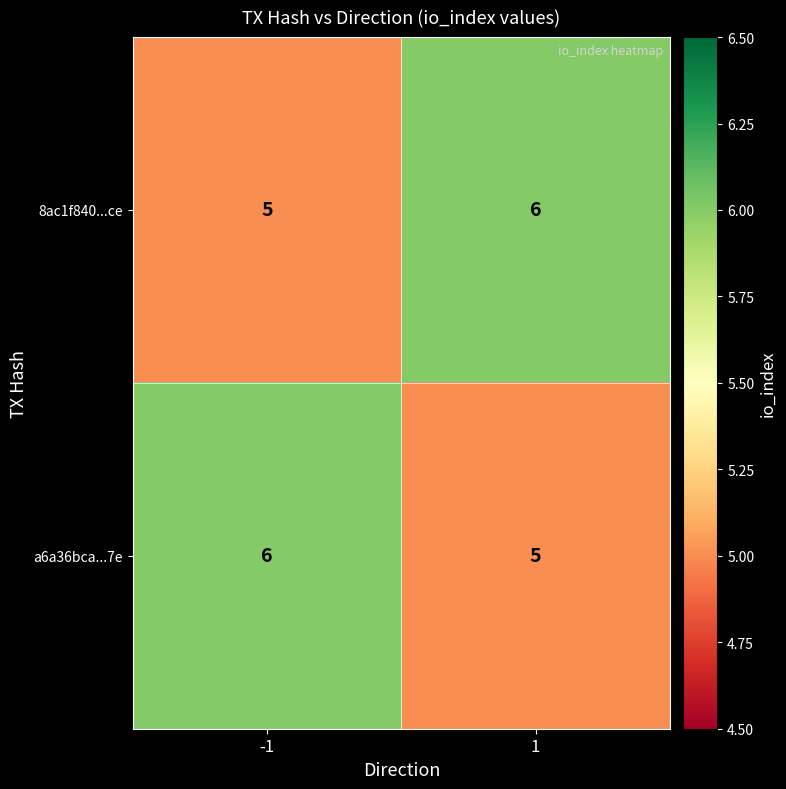

How many data points does each series have?

2